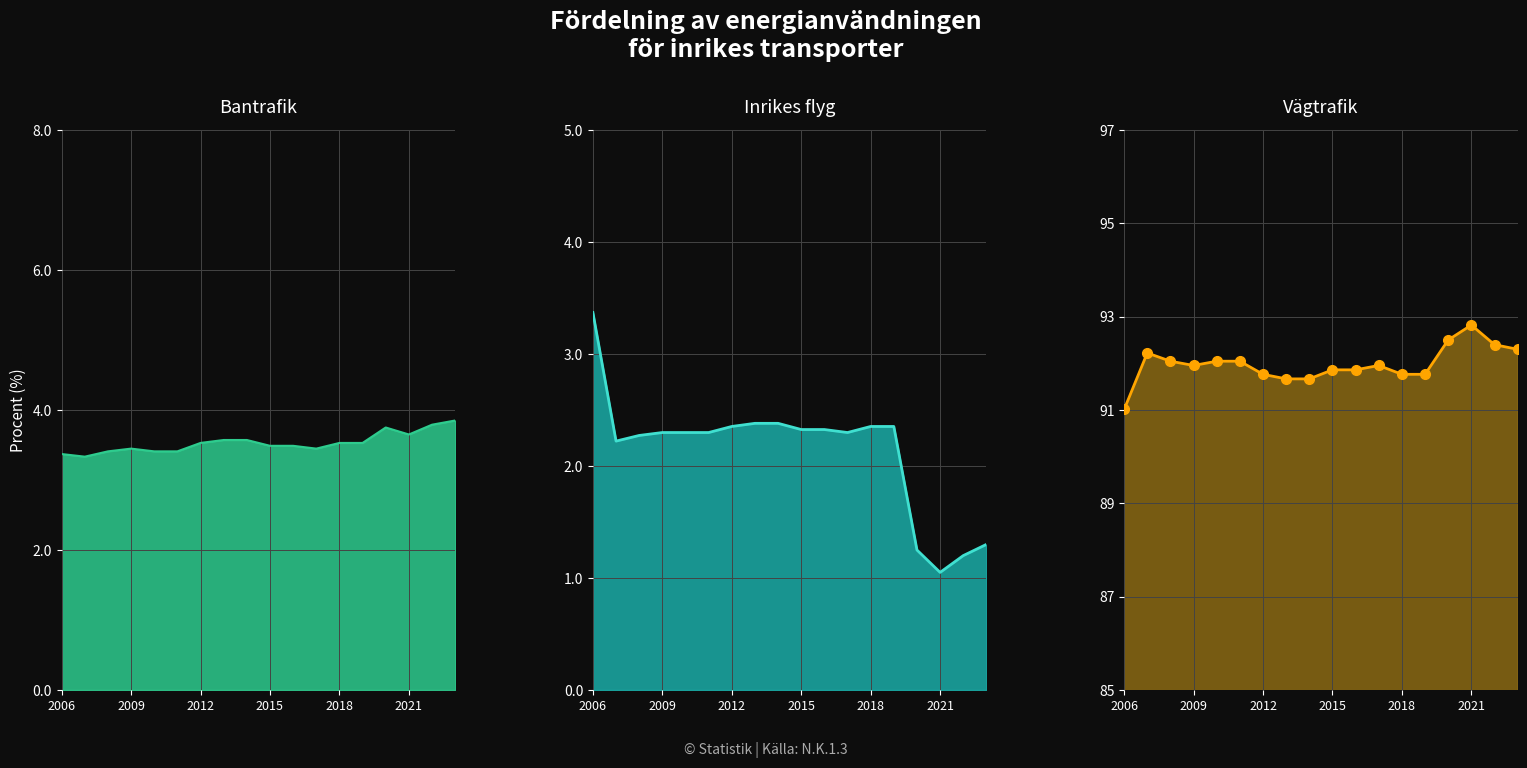

Rank the series at 2013 from lowest to highest value.

Inrikes flyg, Bantrafik, Vägtrafik